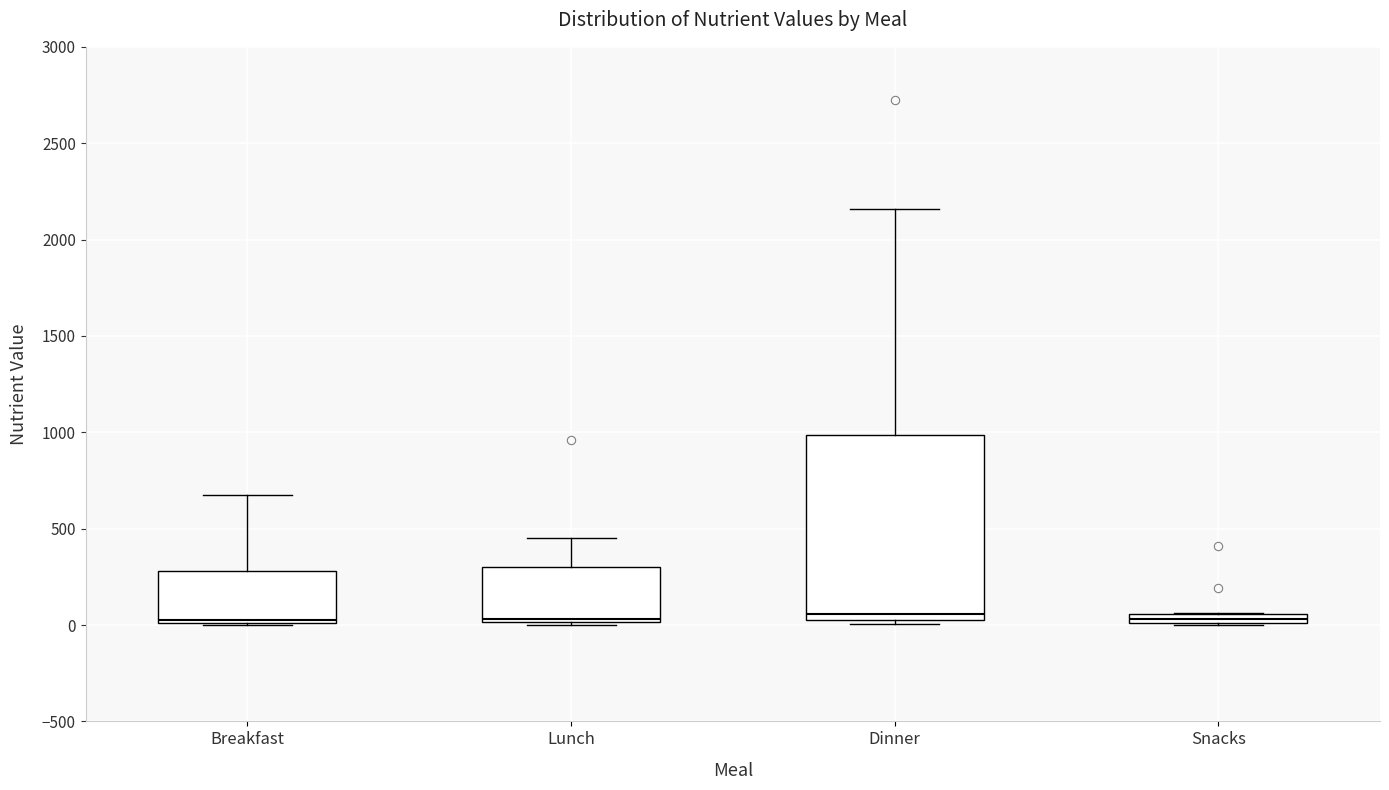

Where is the lower edge of the box for Dinner on the y-axis? The values are not printed on the chart, so give them approximately, as read against the axis.

0